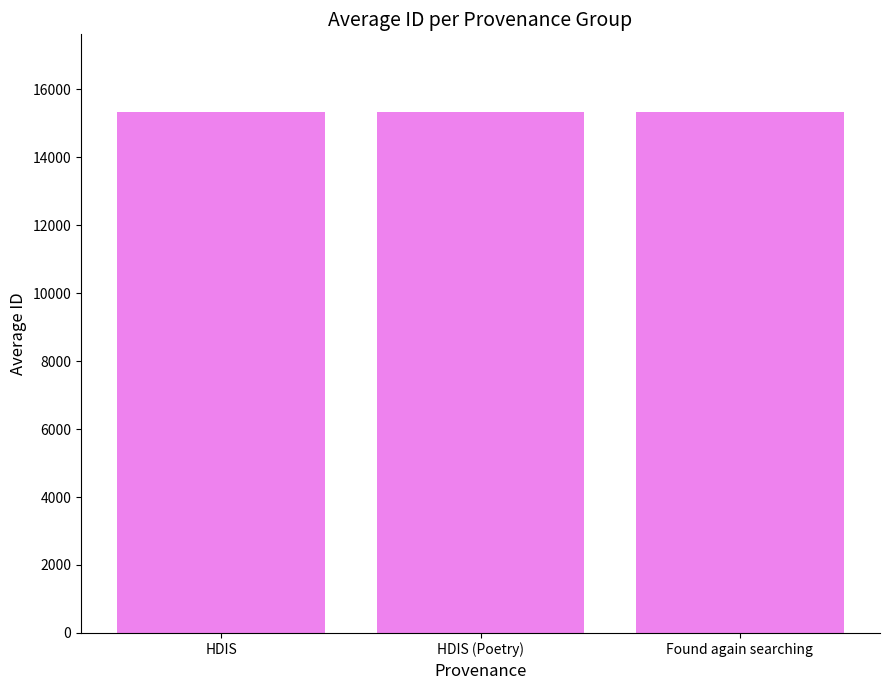

What is the maximum value shown in the chart?

15316.0